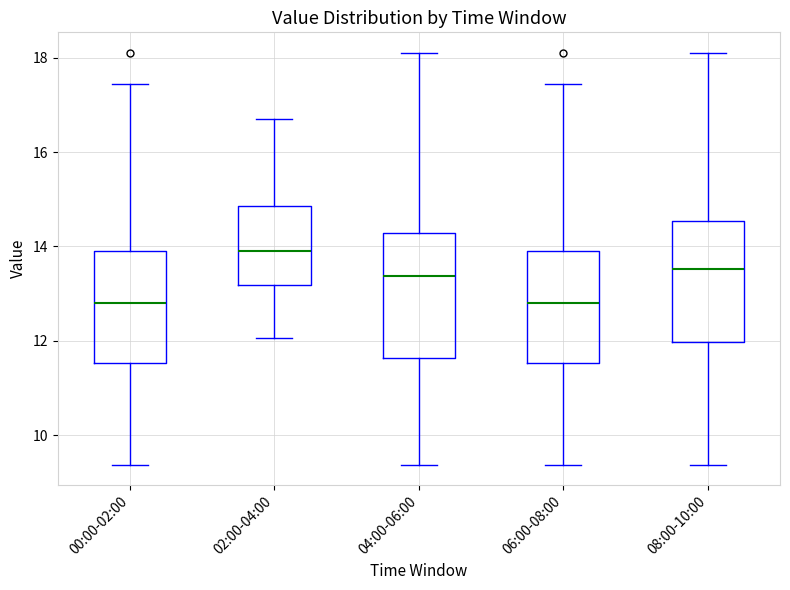

Reading left to right, transcribe this box plot: for each box, give where its median line is, the range the box spans, and where its two whiskers end, as read against the y-axis. The values are not printed on the chart, so give them approximately, as read against the axis.

00:00-02:00: median 12.8, box 11.6 to 14.0, whiskers 9.4 to 17.4
02:00-04:00: median 14.0, box 13.2 to 14.8, whiskers 12.0 to 16.8
04:00-06:00: median 13.4, box 11.6 to 14.2, whiskers 9.4 to 18.2
06:00-08:00: median 12.8, box 11.6 to 14.0, whiskers 9.4 to 17.4
08:00-10:00: median 13.6, box 12.0 to 14.6, whiskers 9.4 to 18.2